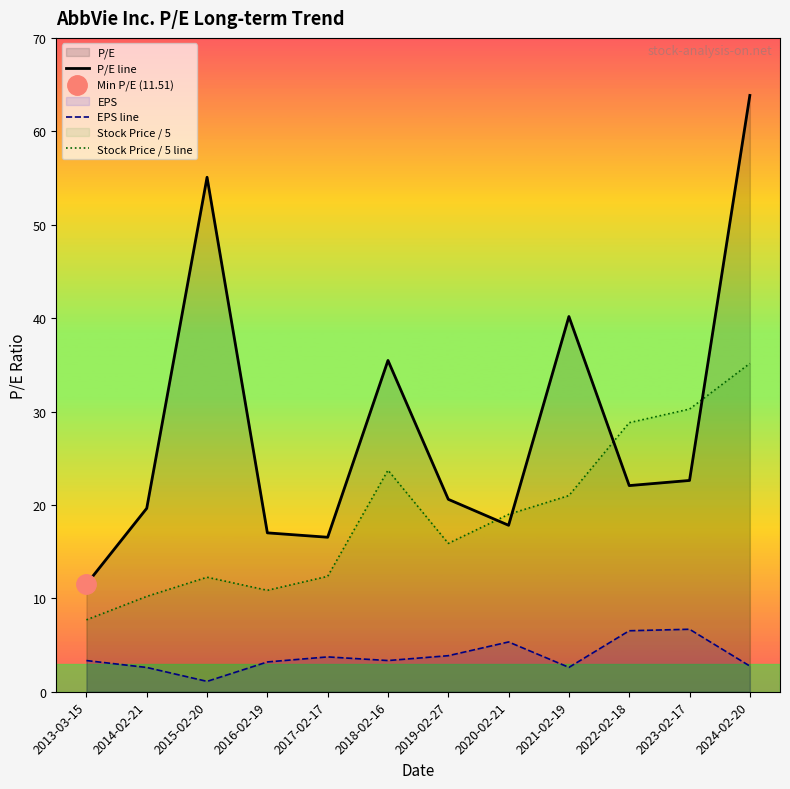

Is it true that EPS line equals 10.5 at 2023-02-17?

False